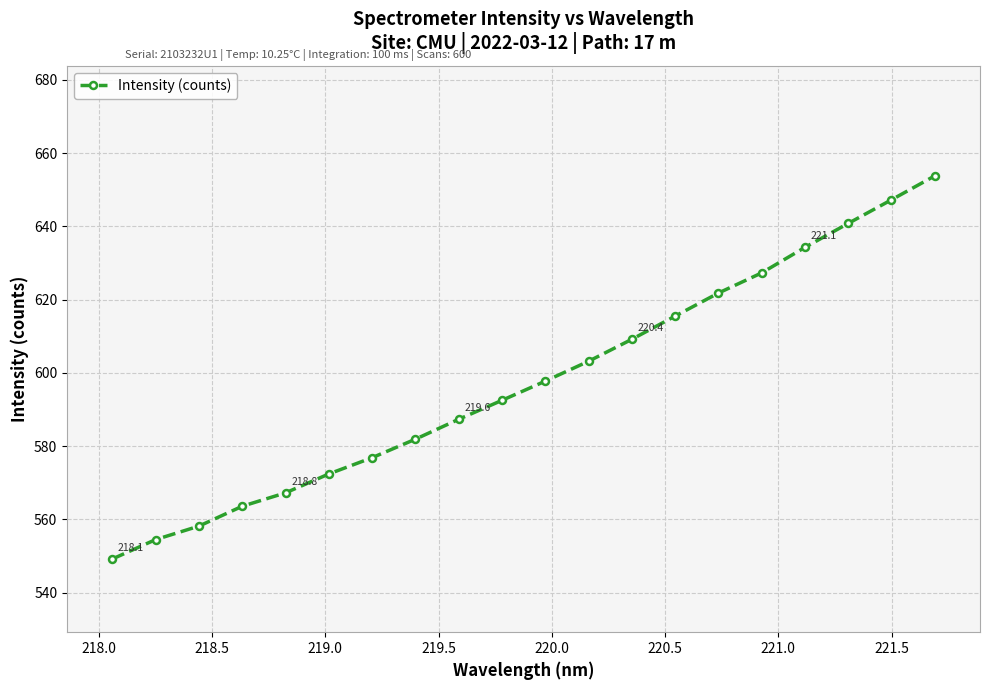

True or false: there are more than 2 points higher than both neighbors.

False